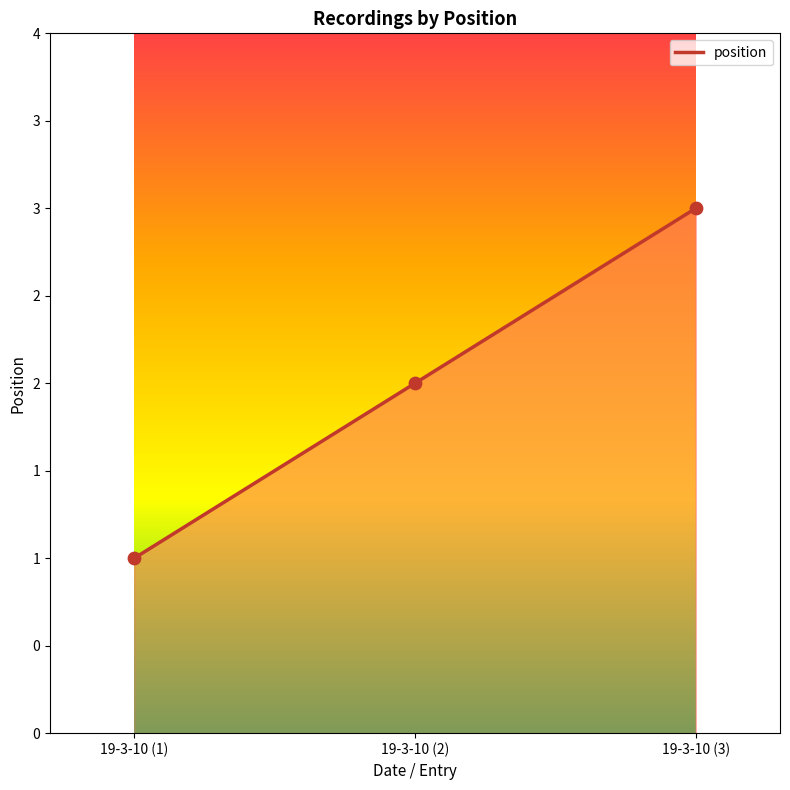

Approximately how many times larger is the value at 19-3-10 (1) compared to 19-3-10 (3)?

0.3